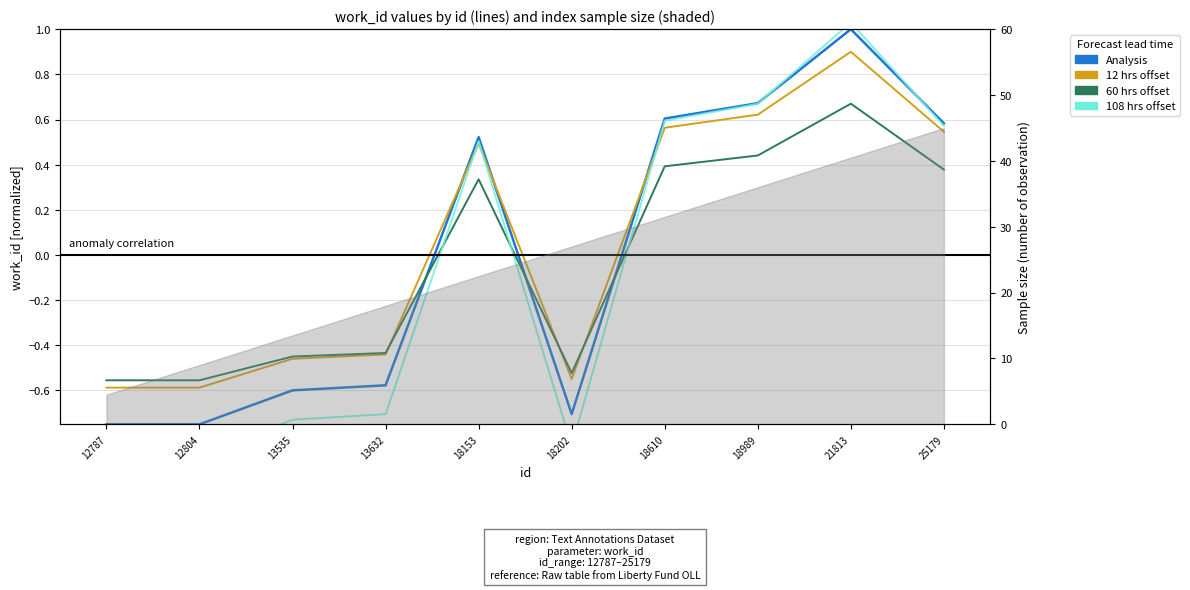

At which label does work_id (108 hrs offset) first exceed 0?

18153